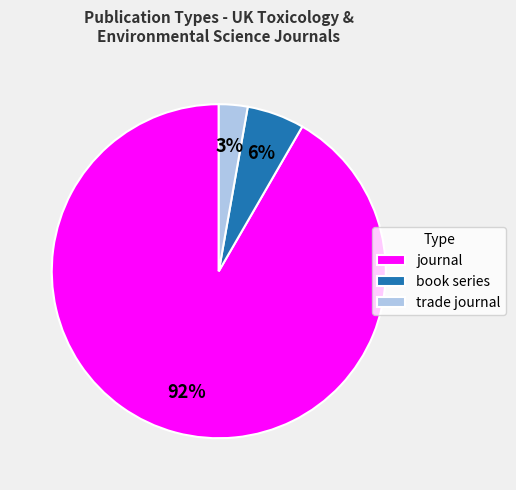

Does journal represent more than half of the total?

Yes